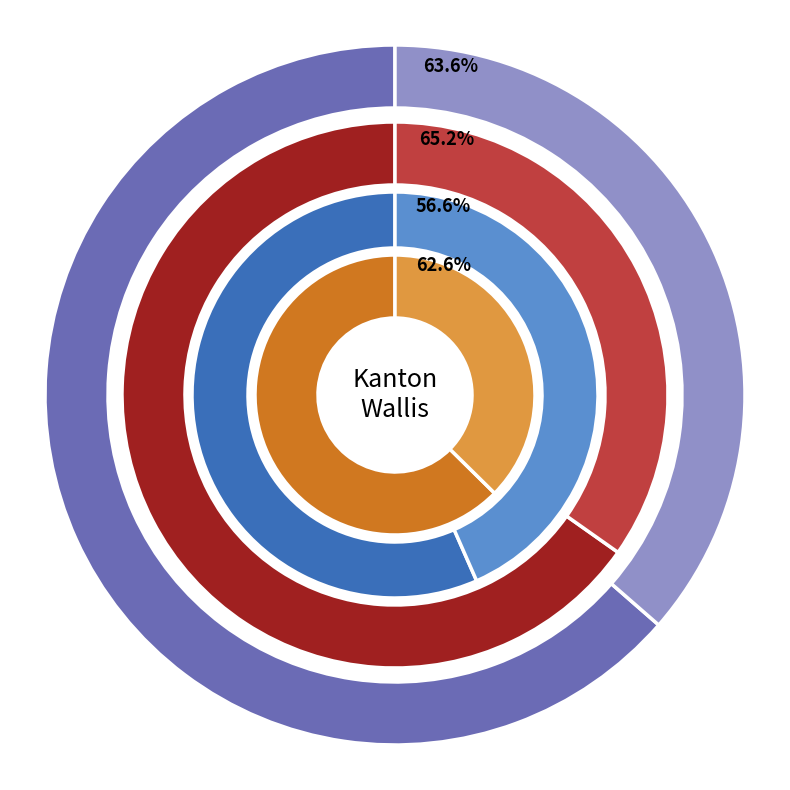

What percentage is NOT represented by Auslandschweizer?

99.3%